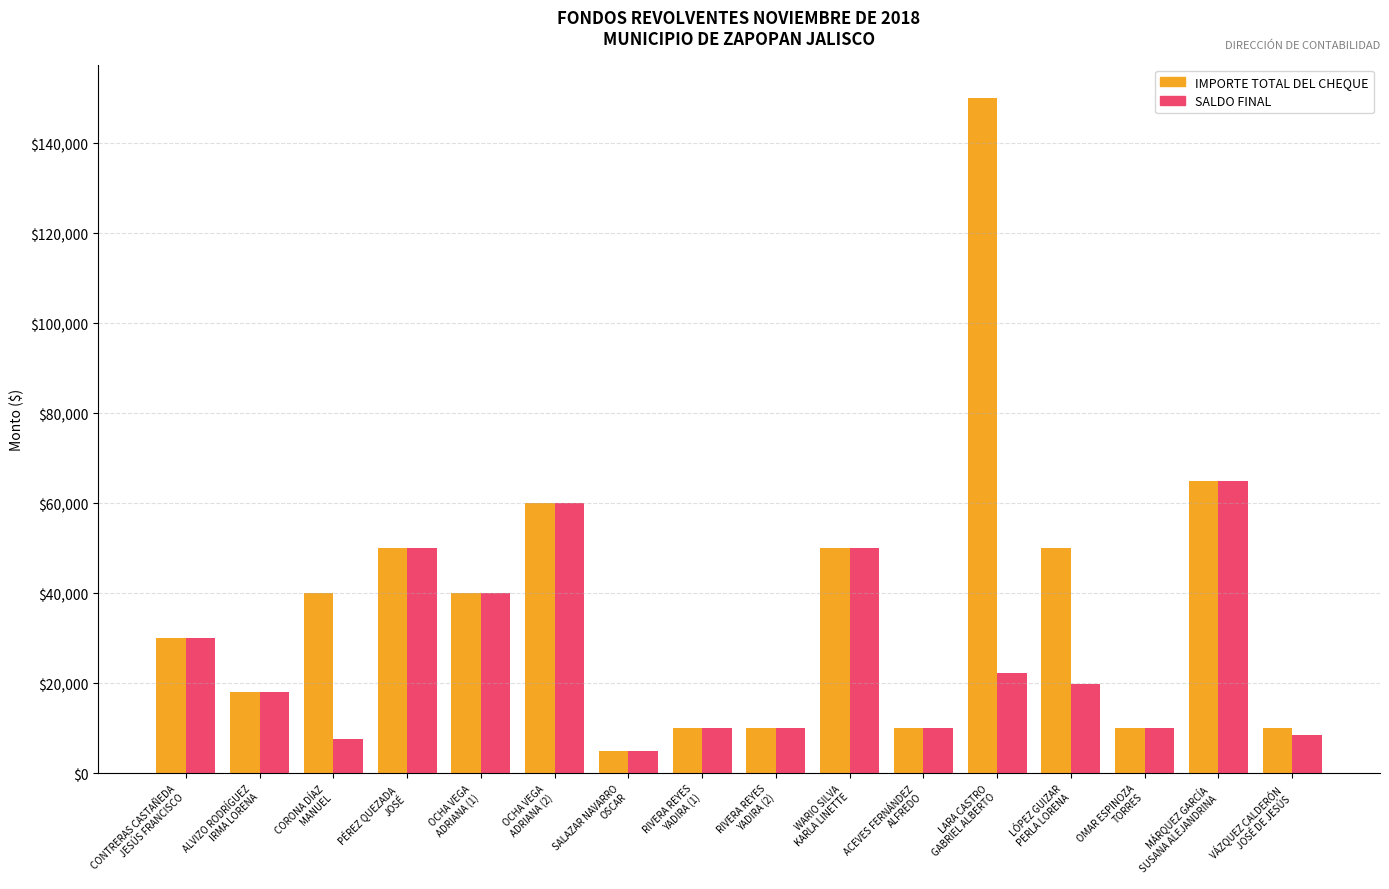

Reading left to right, transcribe all the data shown in this chart.

IMPORTE TOTAL DEL CHEQUE: CONTRERAS CASTAÑEDA
JESÚS FRANCISCO=30000.0	ALVIZO RODRÍGUEZ
IRMA LORENA=18000.0	CORONA DÍAZ
MANUEL=40000.0	PÉREZ QUEZADA
JOSÉ=50000.0	OCHA VEGA
ADRIANA (1)=40000.0	OCHA VEGA
ADRIANA (2)=60000.0	SALAZAR NAVARRO
OSCAR=5000.0	RIVERA REYES
YADIRA (1)=10000.0	RIVERA REYES
YADIRA (2)=10000.0	WARIO SILVA
KARLA LINETTE=50000.0	ACEVES FERNÁNDEZ
ALFREDO=10000.0	LARA CASTRO
GABRIEL ALBERTO=150000.0	LÓPEZ GUIZAR
PERLA LORENA=50000.0	OMAR ESPINOZA
TORRES=10000.0	MÁRQUEZ GARCÍA
SUSANA ALEJANDRINA=65000.0	VÁZQUEZ CALDERÓN
JOSÉ DE JESÚS=10000.0
SALDO FINAL: CONTRERAS CASTAÑEDA
JESÚS FRANCISCO=30000.0	ALVIZO RODRÍGUEZ
IRMA LORENA=18000.0	CORONA DÍAZ
MANUEL=7490.5	PÉREZ QUEZADA
JOSÉ=50000.0	OCHA VEGA
ADRIANA (1)=40000.0	OCHA VEGA
ADRIANA (2)=60000.0	SALAZAR NAVARRO
OSCAR=5000.0	RIVERA REYES
YADIRA (1)=10000.0	RIVERA REYES
YADIRA (2)=10000.0	WARIO SILVA
KARLA LINETTE=50000.0	ACEVES FERNÁNDEZ
ALFREDO=10000.0	LARA CASTRO
GABRIEL ALBERTO=22264.5	LÓPEZ GUIZAR
PERLA LORENA=19847.9	OMAR ESPINOZA
TORRES=10000.0	MÁRQUEZ GARCÍA
SUSANA ALEJANDRINA=65000.0	VÁZQUEZ CALDERÓN
JOSÉ DE JESÚS=8471.3